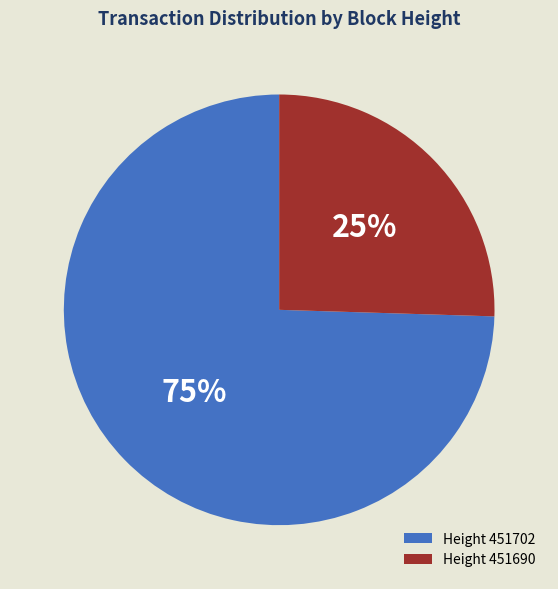

Which has a higher value, Height 451690 or Height 451702?

Height 451702